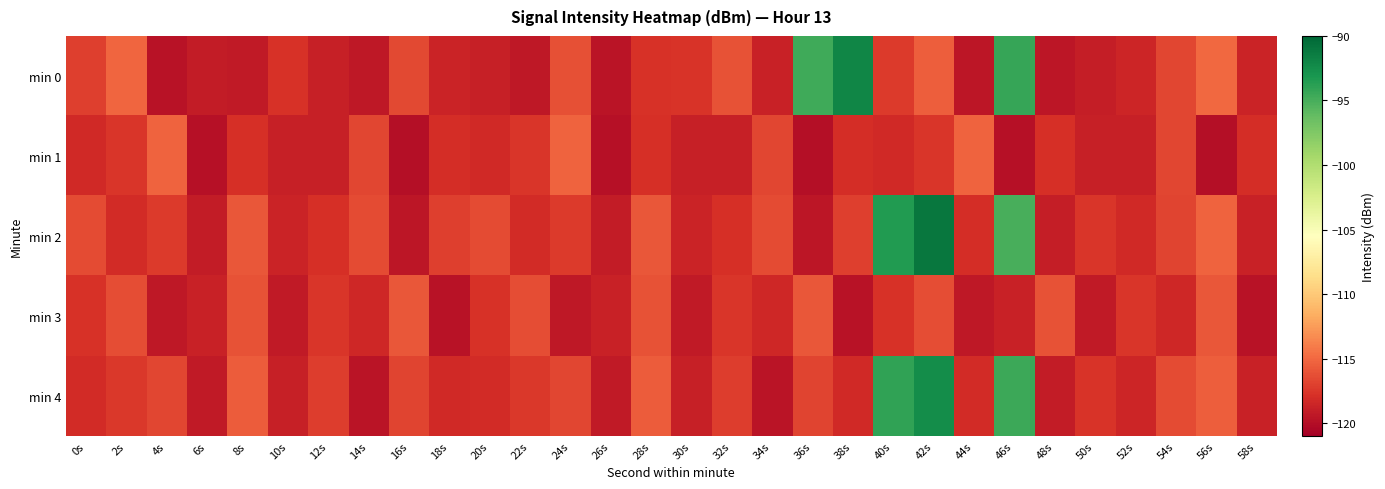

What is the spread (max minus min) of values at 2s?

3.1